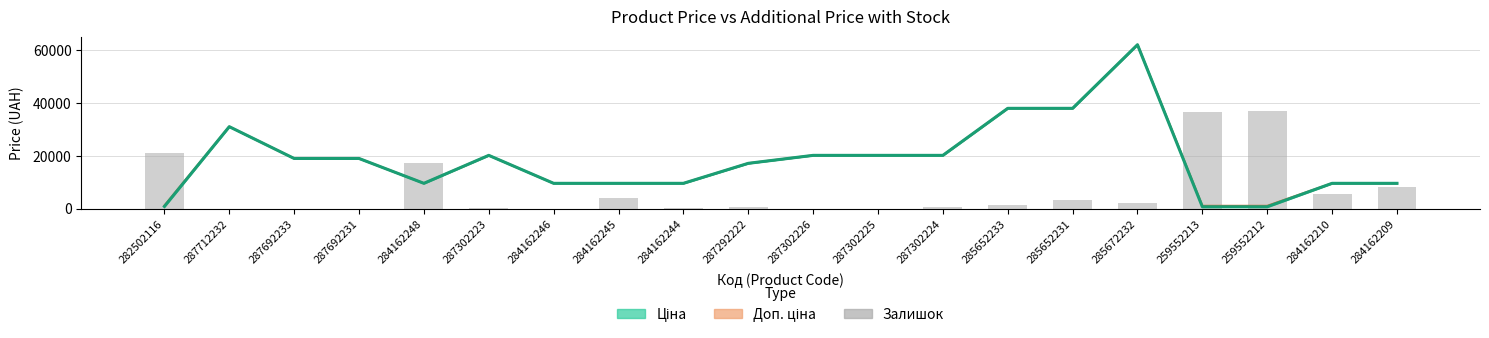

True or false: Ціна has a value of 20186.0 at 287302225.

True